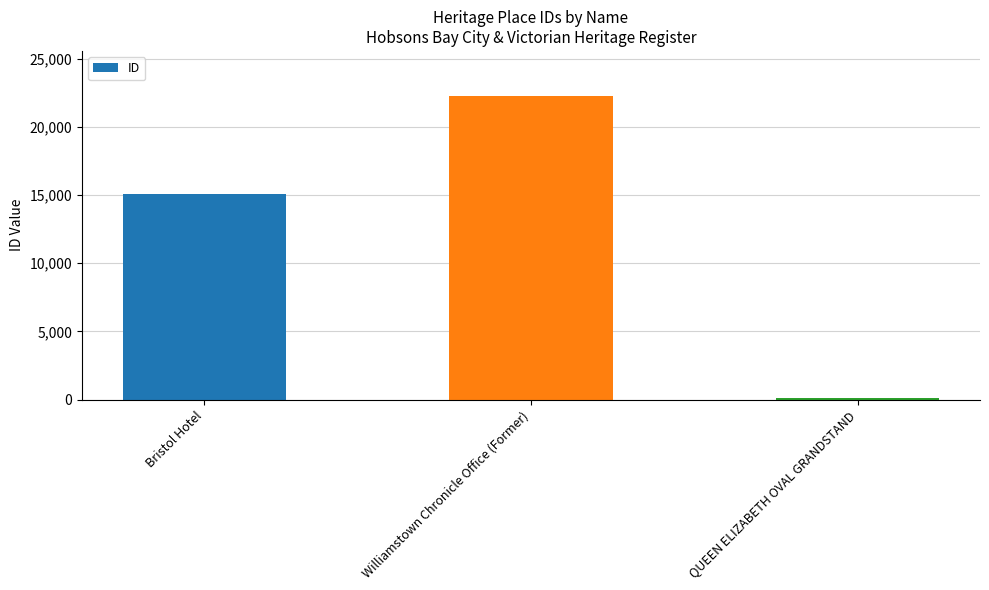

Reading left to right, what are all the values shown in this chart?

15057	22222	141